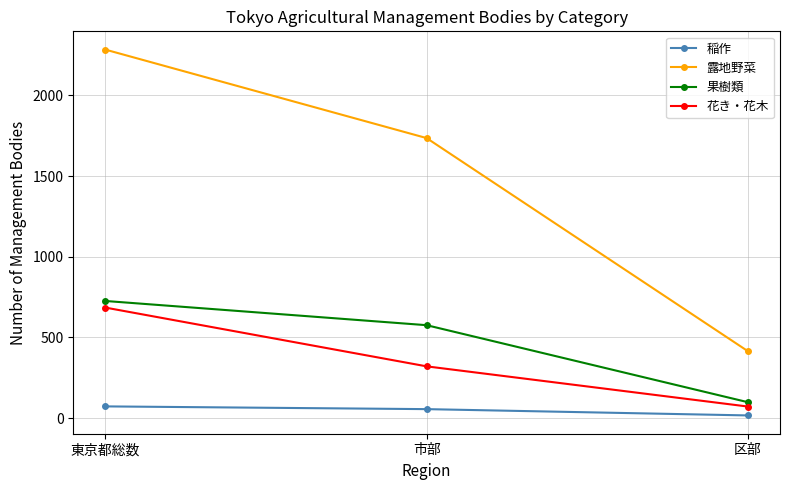

Reading right to left, what are all the values shown in this chart?

稲作: 17	56	73
露地野菜: 415	1735	2283
果樹類: 99	576	726
花き・花木: 72	321	685